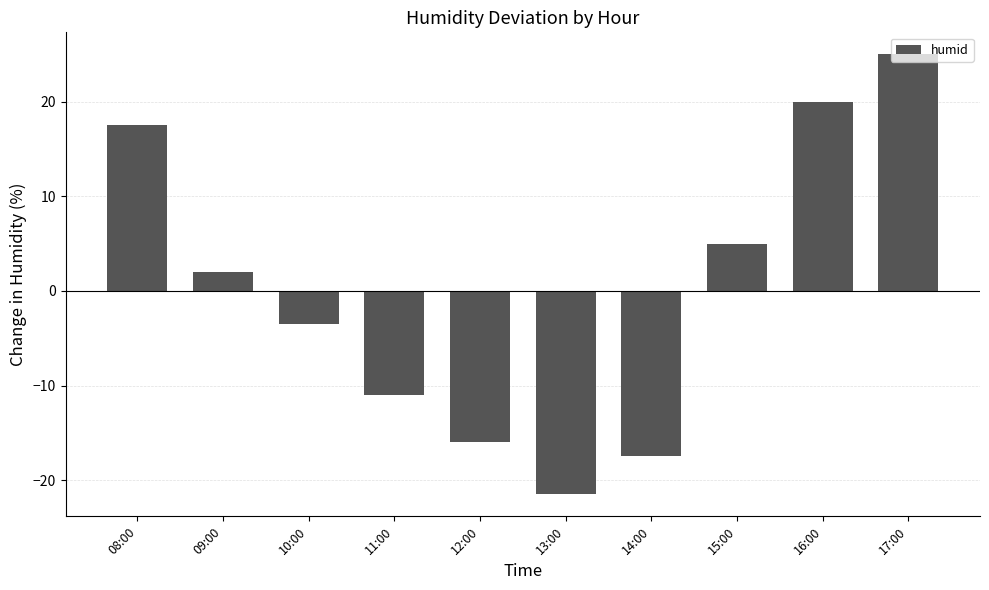

Rank the categories by value from lowest to highest.

13:00, 14:00, 12:00, 11:00, 10:00, 09:00, 15:00, 08:00, 16:00, 17:00